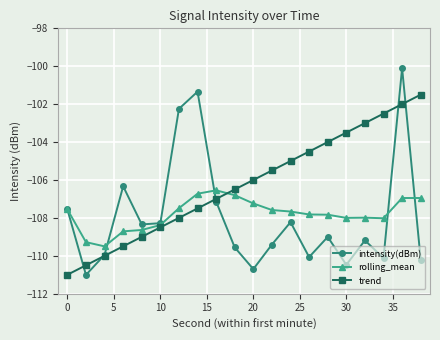

Is this an area chart (filled region under the line)?

No